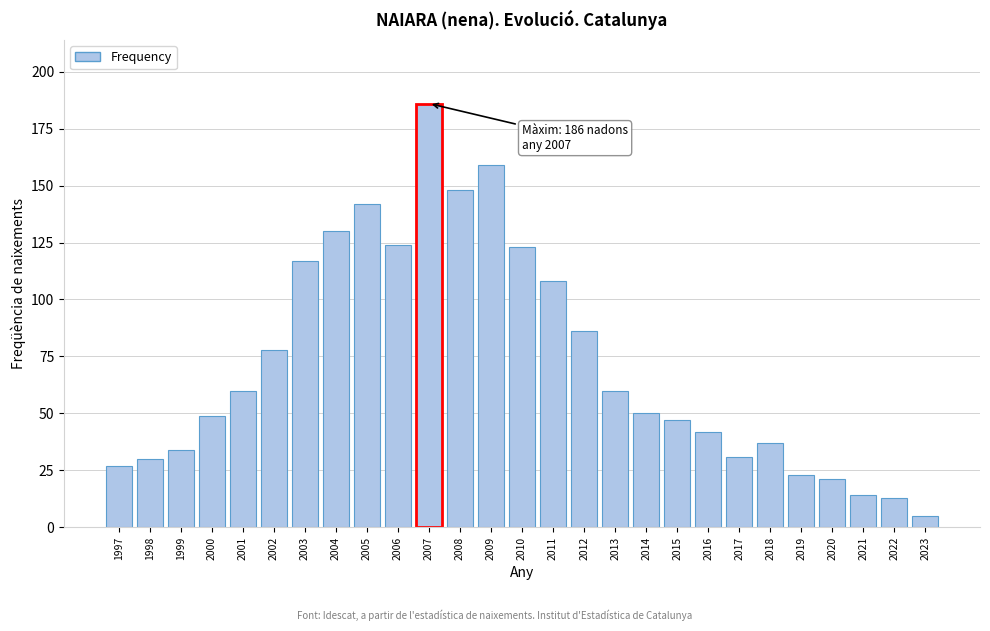

Reading left to right, transcribe all the data shown in this chart.

27	30	34	49	60	78	117	130	142	124	186	148	159	123	108	86	60	50	47	42	31	37	23	21	14	13	5